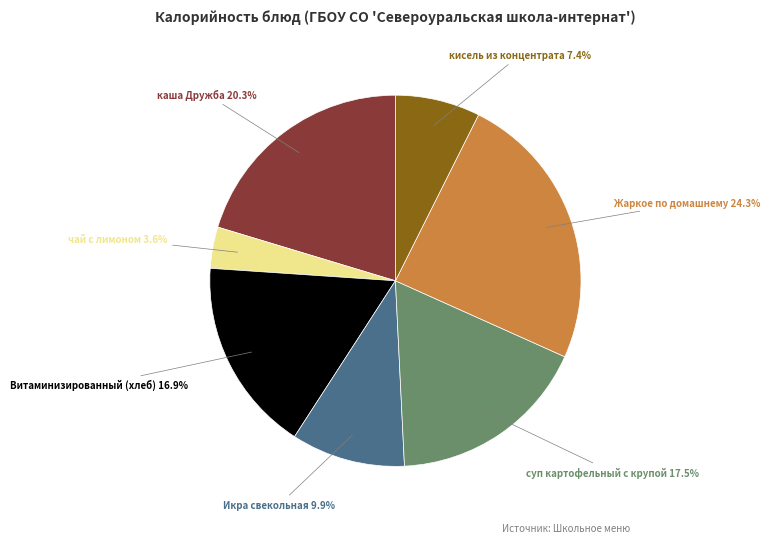

Is there any slice that represents more than half of the pie?

No